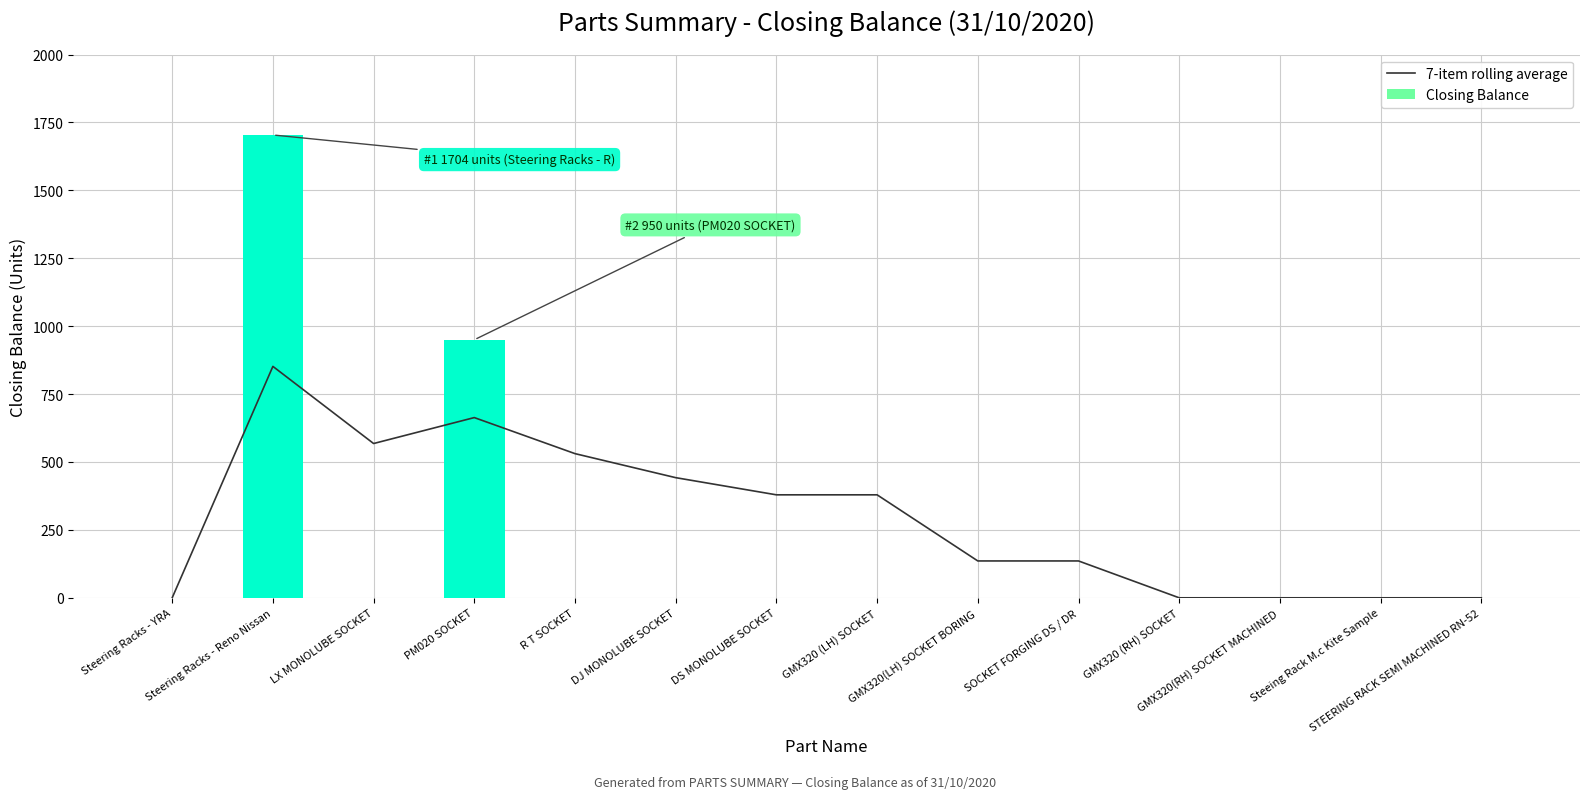

Is it true that Closing Balance equals 0.0 at SOCKET FORGING DS / DR?

True